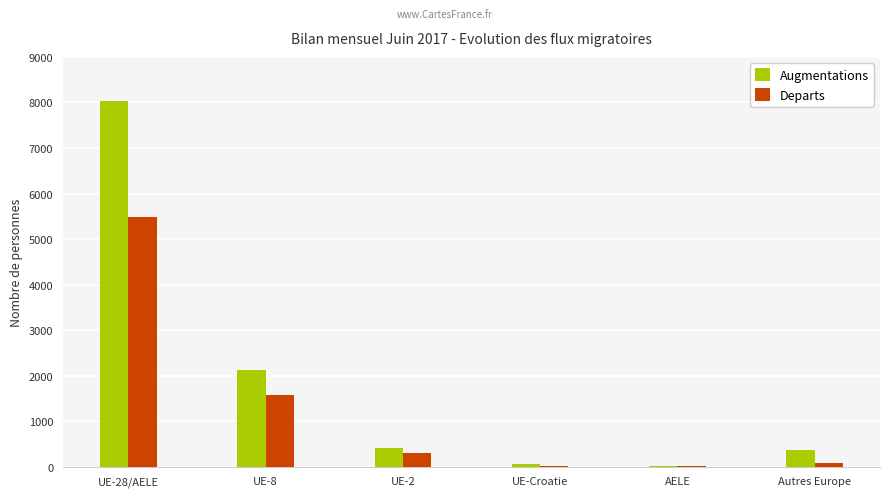

Reading left to right, extract all data points from this chart.

Augmentations: UE-28/AELE=8027	UE-8=2121	UE-2=403	UE-Croatie=64	AELE=12	Autres Europe=359
Departs: UE-28/AELE=5476	UE-8=1572	UE-2=313	UE-Croatie=9	AELE=9	Autres Europe=74